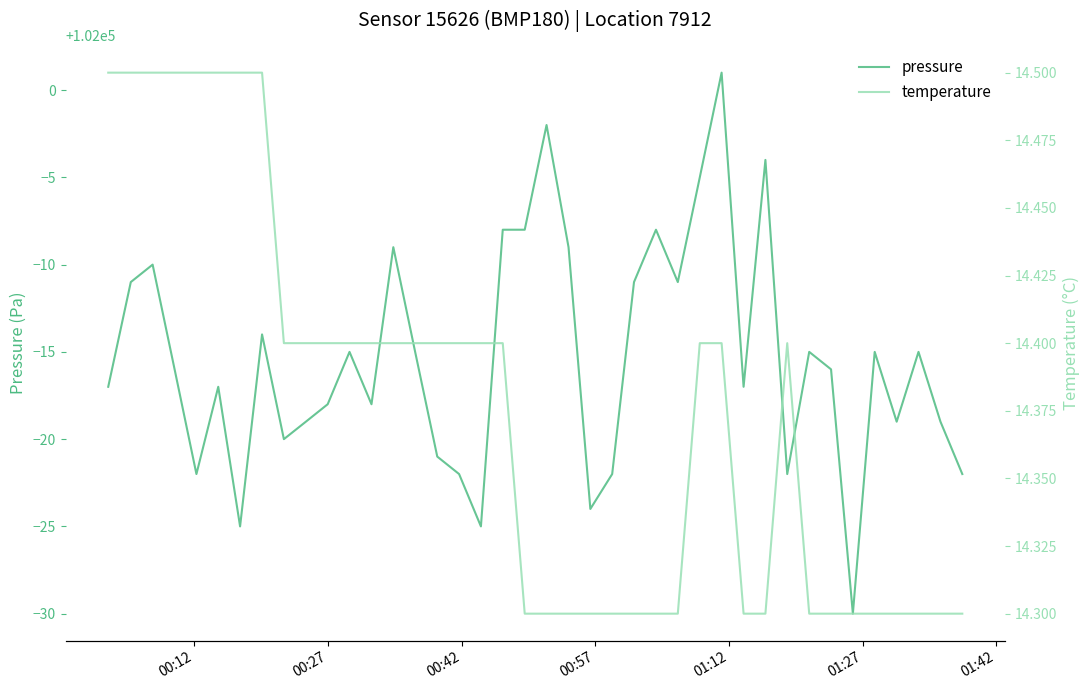

What is the minimum value for pressure?

101970